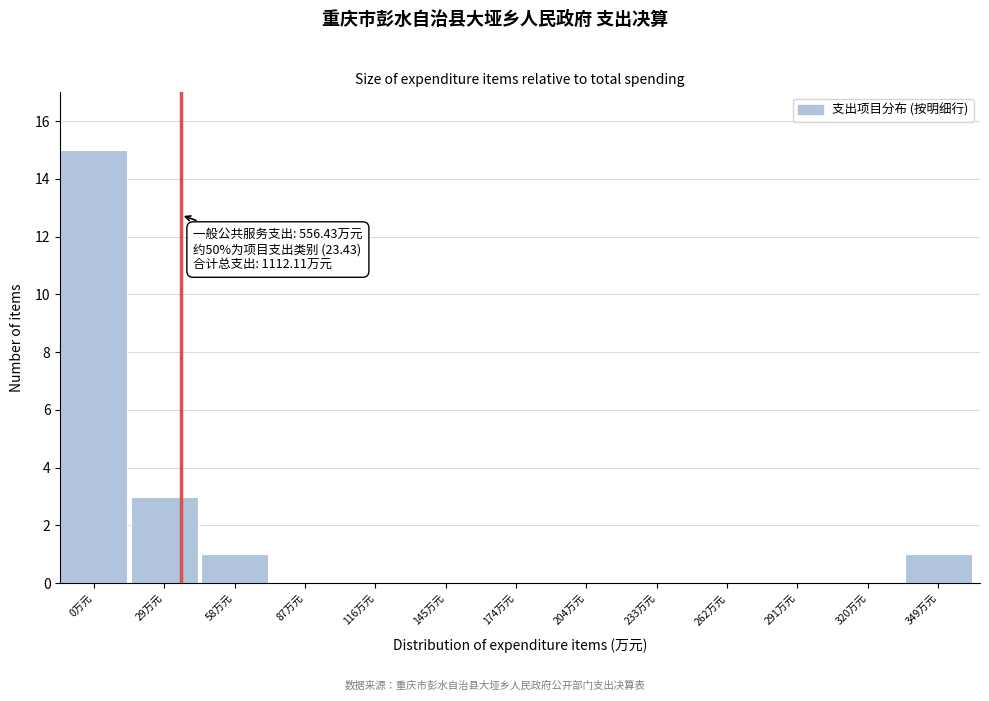

Reading left to right, transcribe all the data shown in this chart.

0万元=15	29万元=3	58万元=1	87万元=0	116万元=0	145万元=0	174万元=0	204万元=0	233万元=0	262万元=0	291万元=0	320万元=0	349万元=1